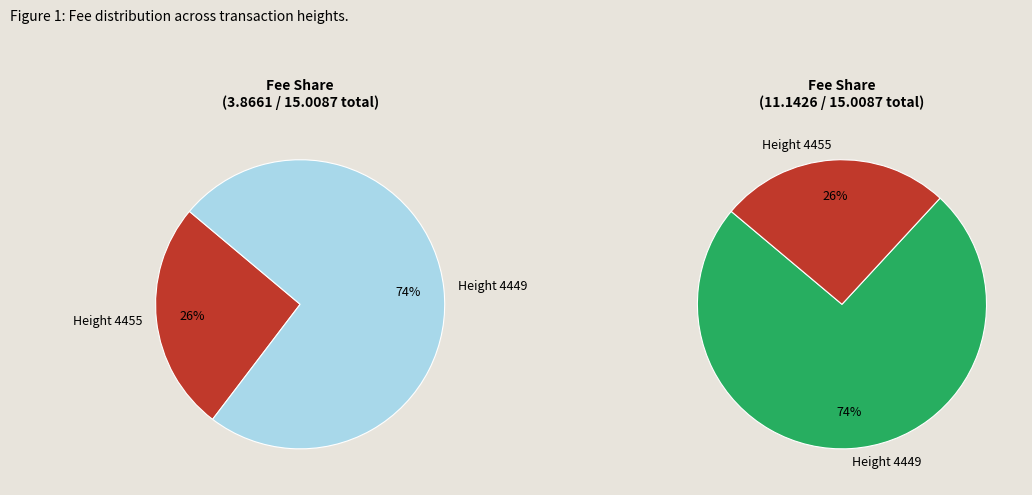

Which category has the smallest portion of the pie?

4455